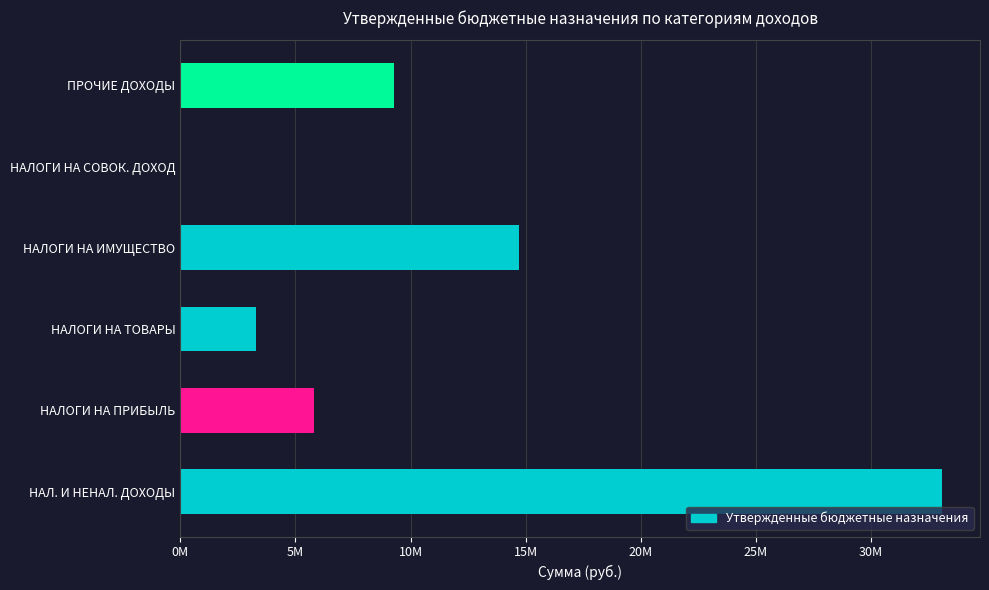

How many data points are less than 9283600?

3